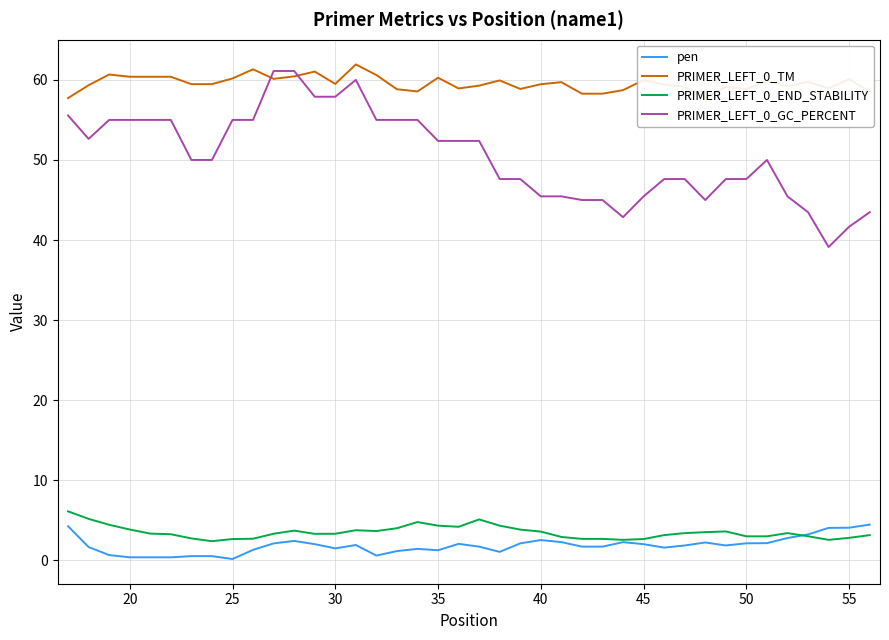

What is the maximum value for PRIMER_LEFT_0_TM?

61.9